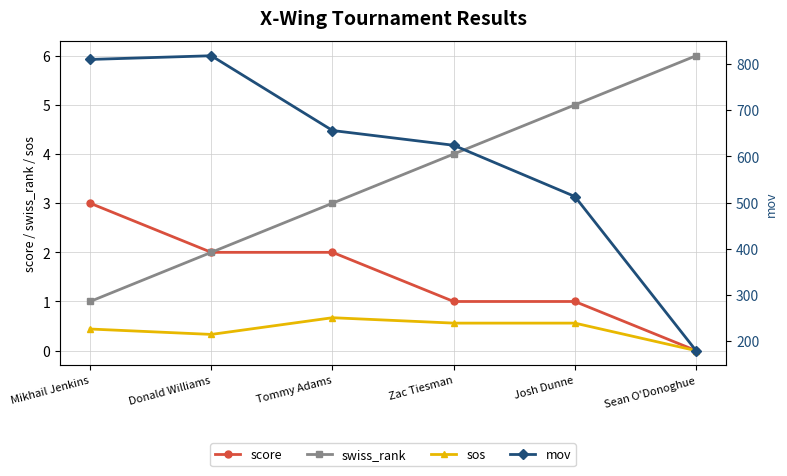

Where is the first local maximum for sos?

Tommy Adams